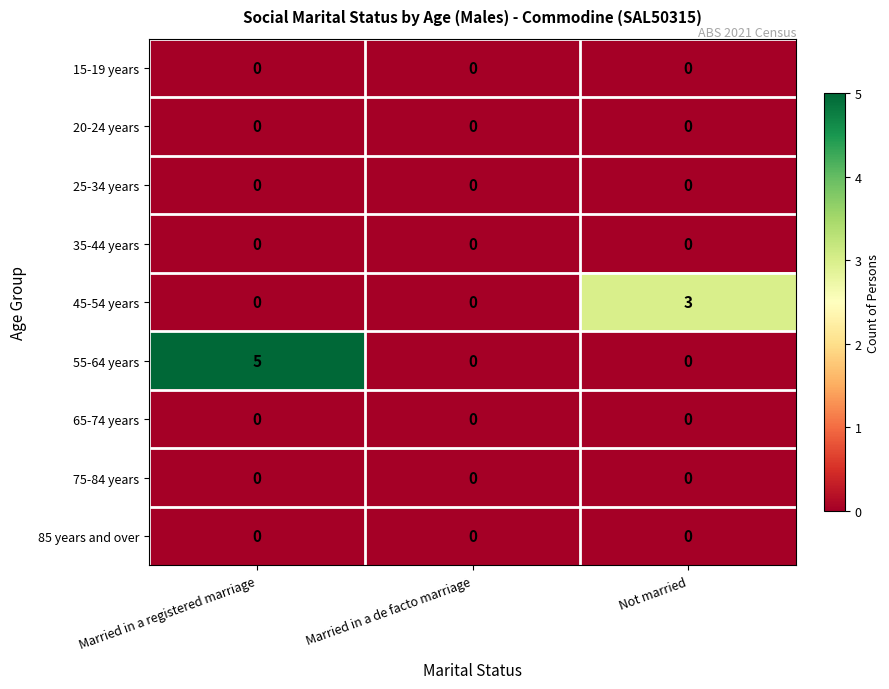

What is the greatest value displayed?

5